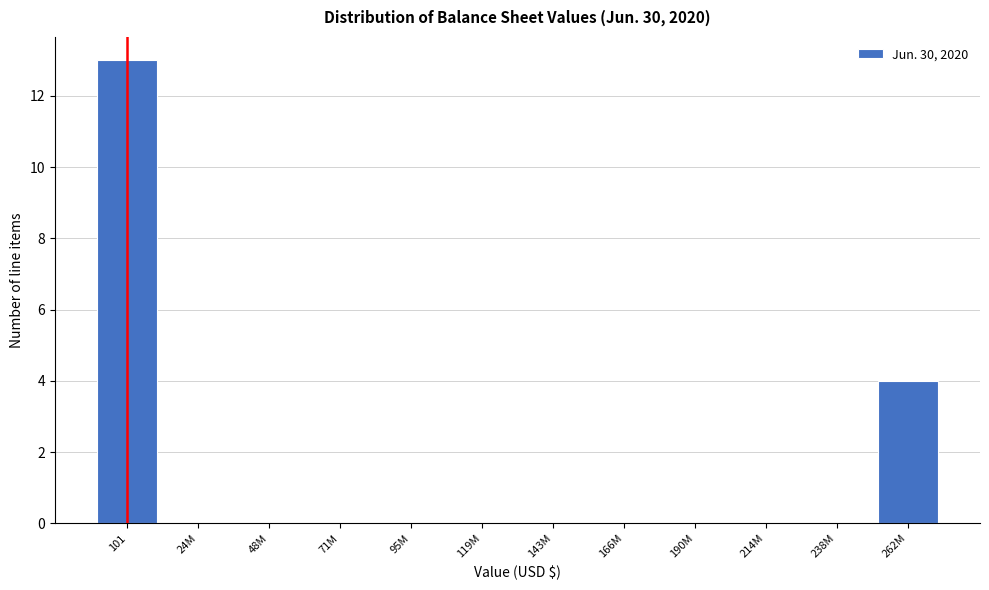

Reading left to right, transcribe all the data shown in this chart.

101=13	24M=0	48M=0	71M=0	95M=0	119M=0	143M=0	166M=0	190M=0	214M=0	238M=0	262M=4